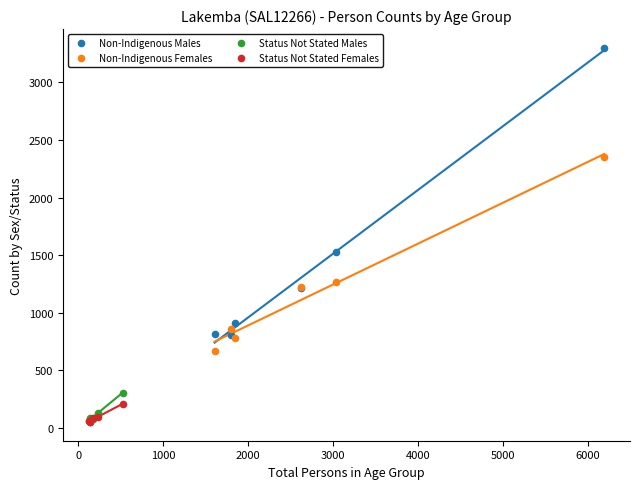

Which series has the widest spread of Y values?

Non-Indigenous Males